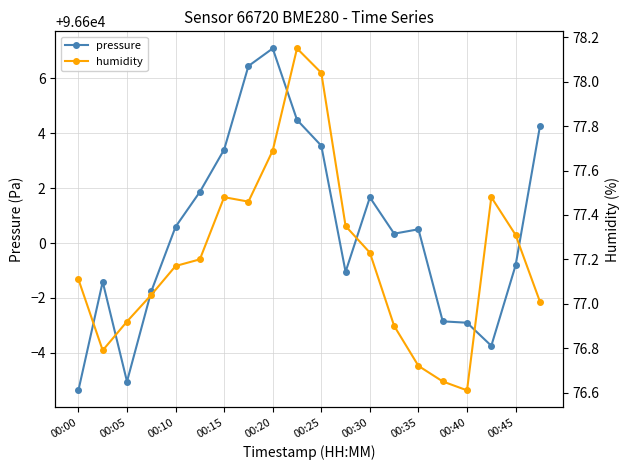

What is the minimum value for pressure?

96594.6